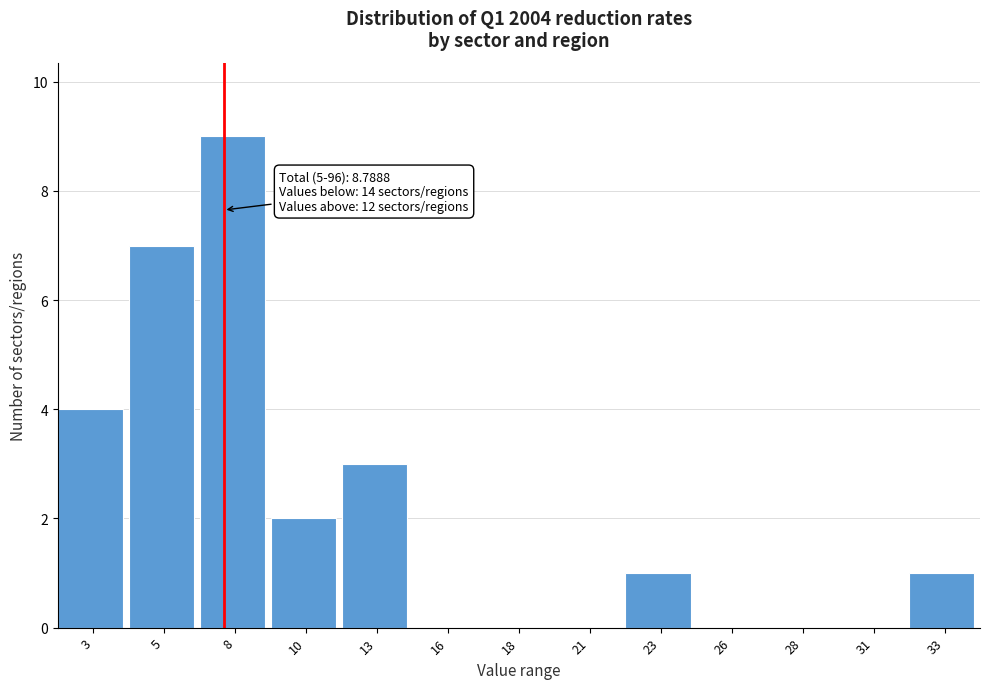

Reading left to right, list all the values displayed in this chart.

3=4	5=7	8=9	10=2	13=3	16=0	18=0	21=0	23=1	26=0	28=0	31=0	33=1